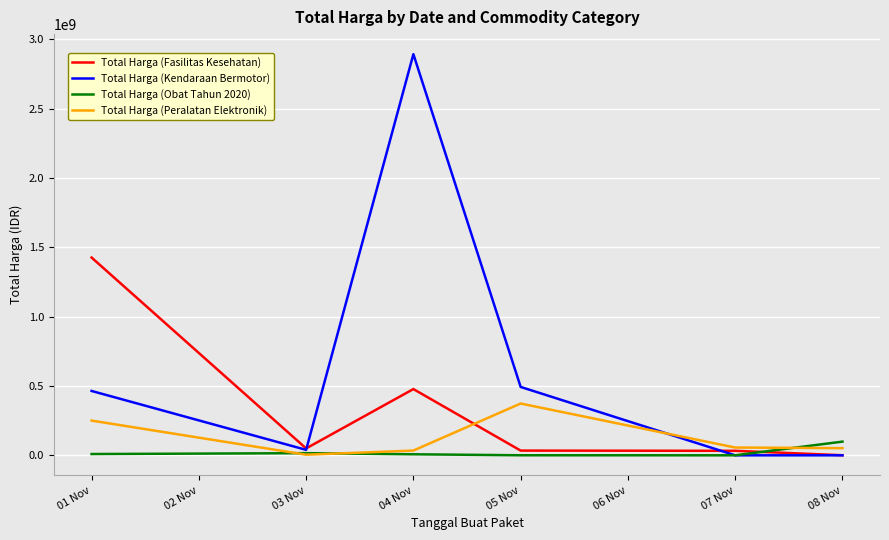

At which category does the chart reach its peak across all series?

04 Nov